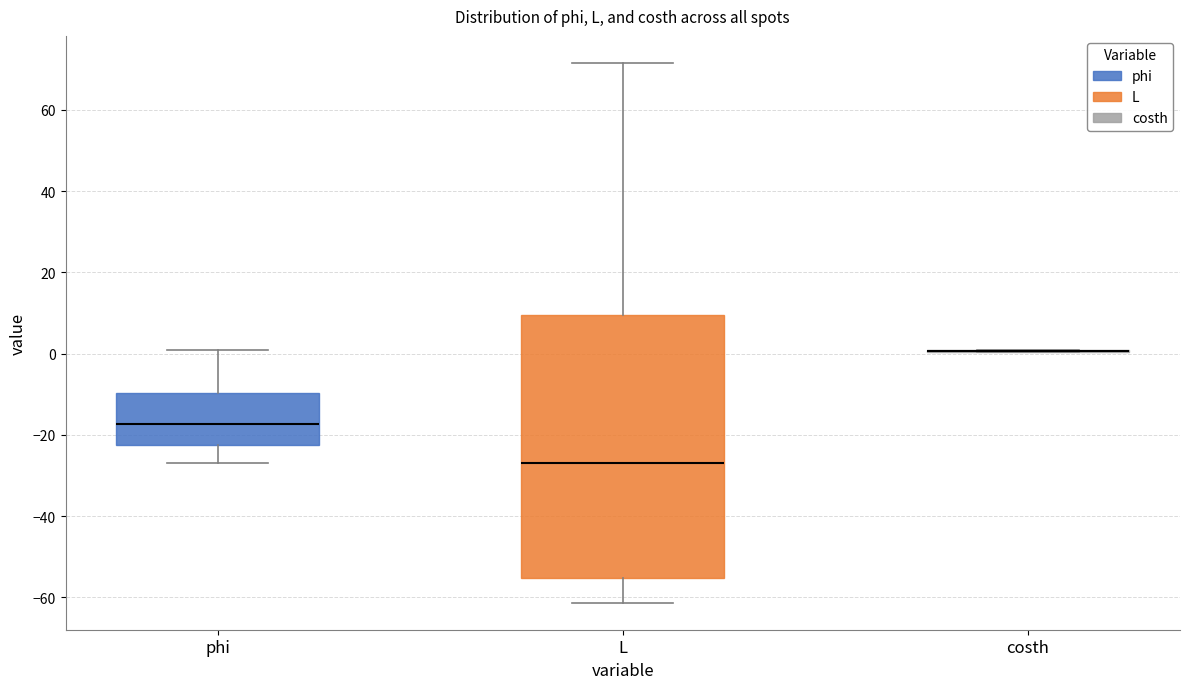

Which box is the tallest, from its lower edge to its upper edge?

L